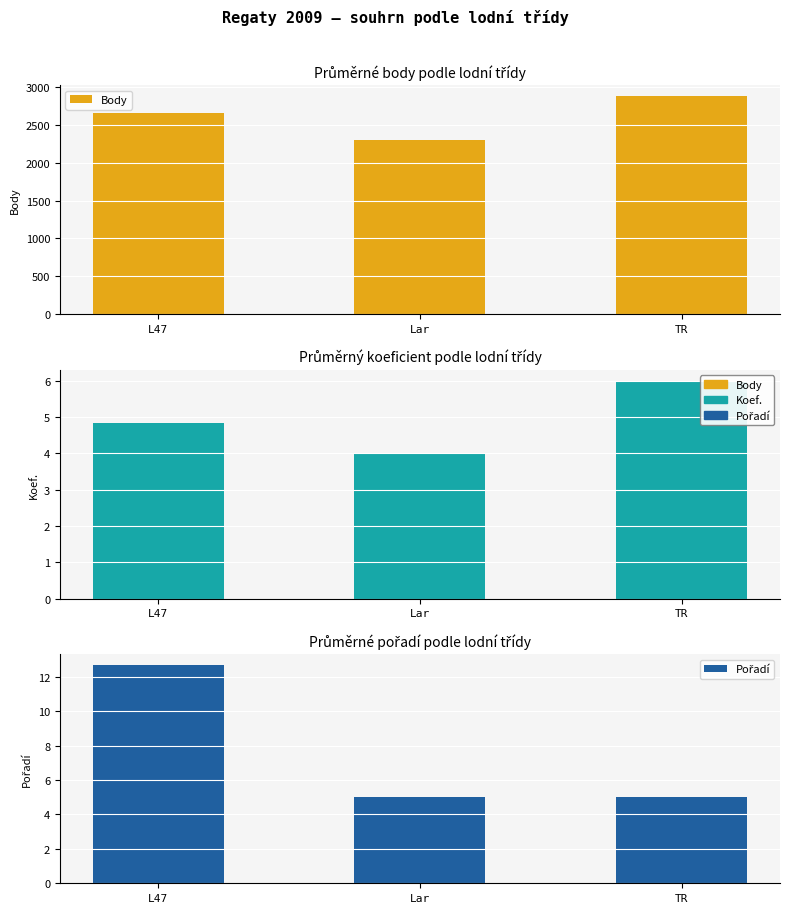

Which category has the highest value across all series?

TR